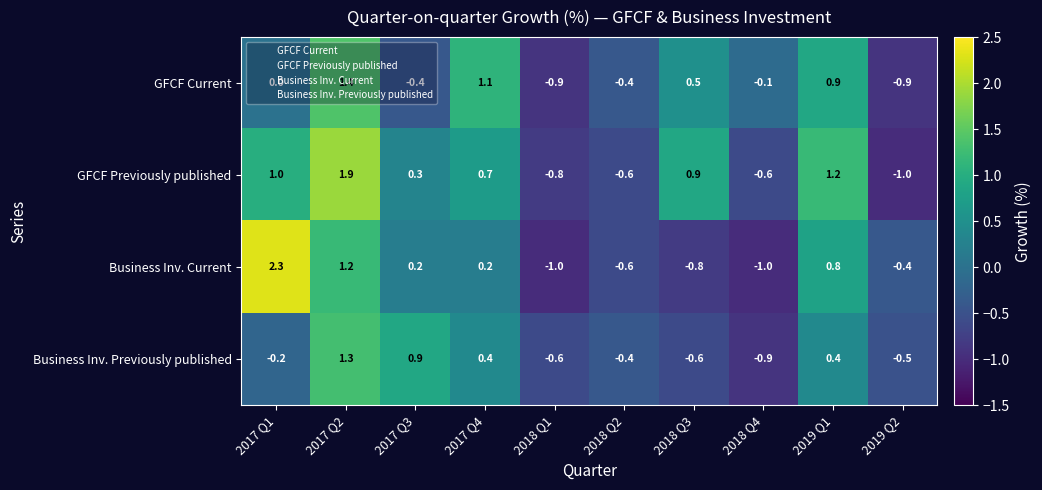

What is the difference between the second highest and second lowest values in the GFCF Current series?

2.0